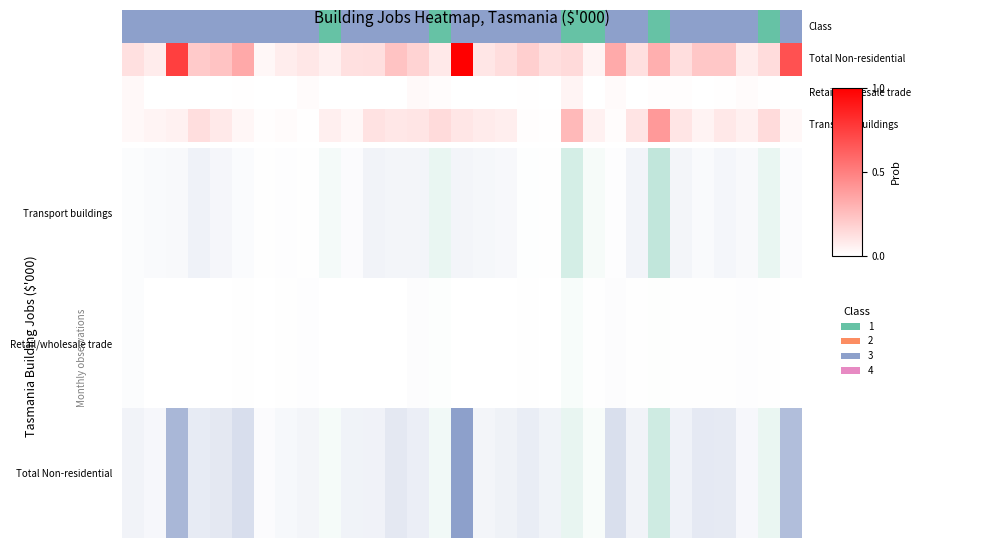

How many data points are less than 2?

6